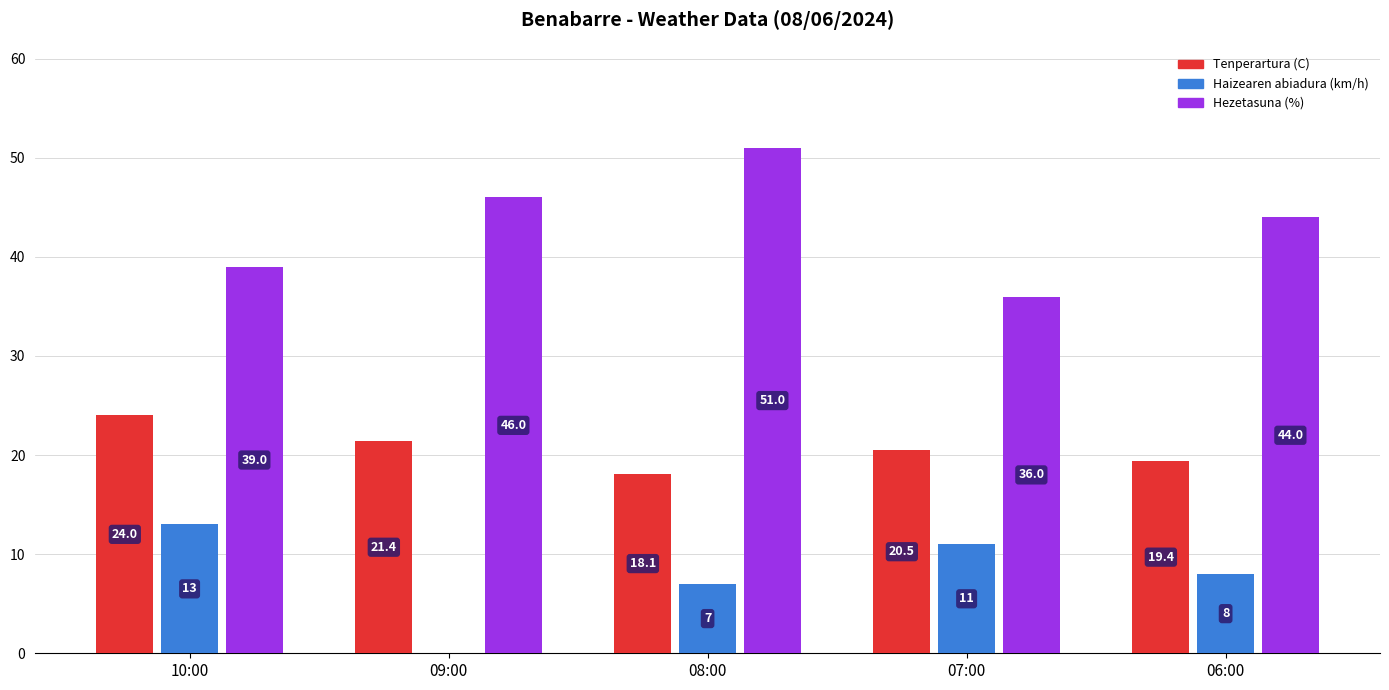

The Haizearen abiadura (km/h) series shows 7.6 at 07:00. True or false?

False